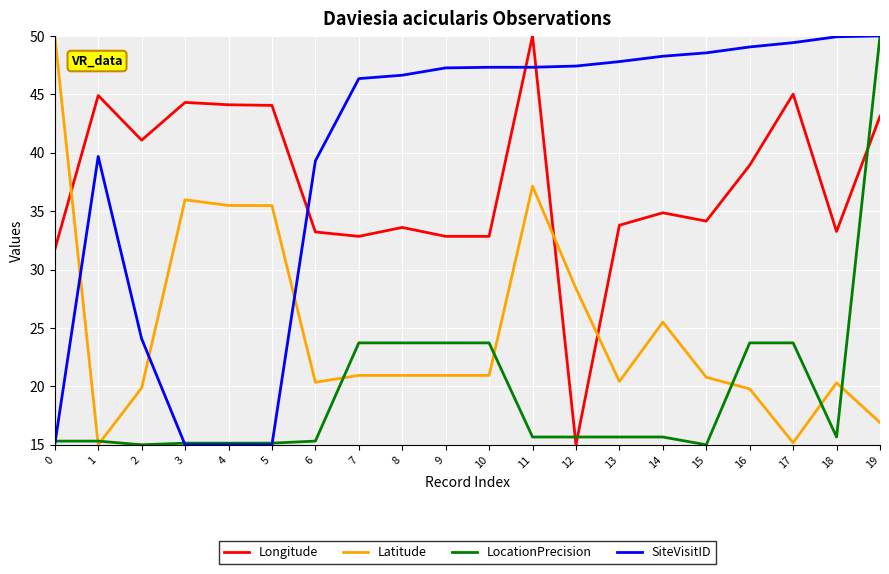

What is the spread (max minus min) of values at 18?

34.3